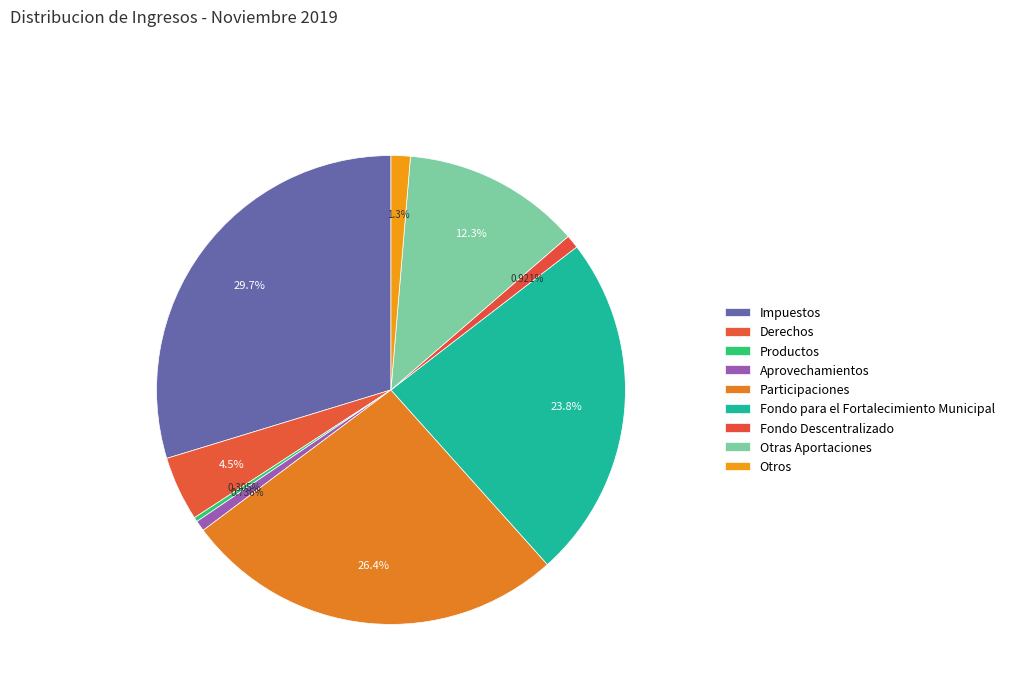

How many segments does this pie chart have?

9